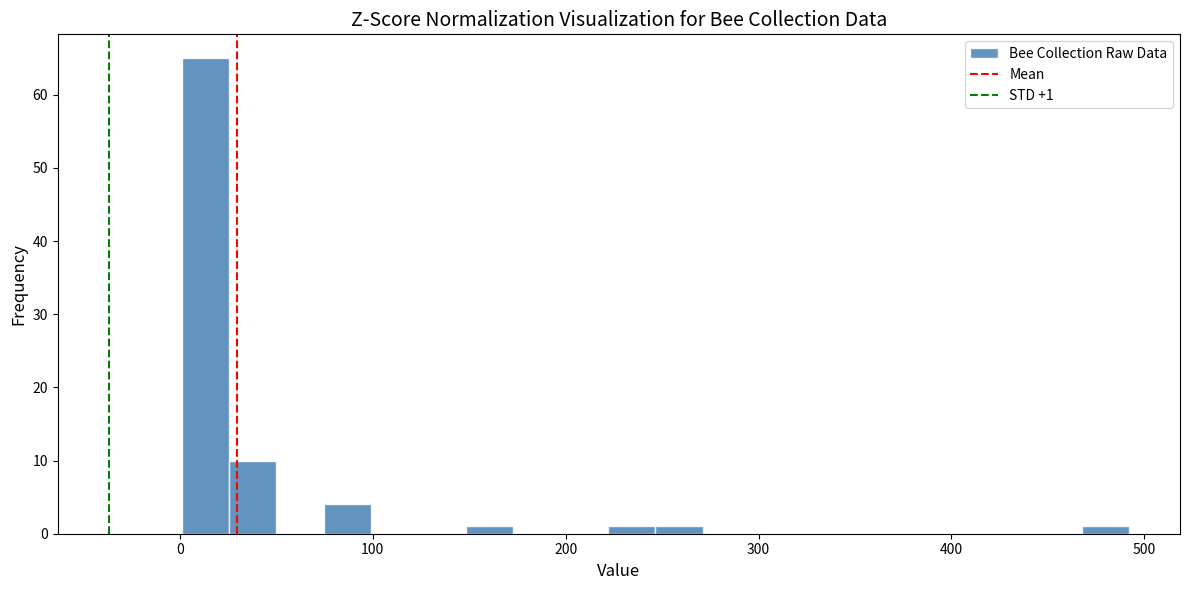

Around what value on the x-axis is the tallest bar? Give the approximate position of its centre, as read against the axis.

10